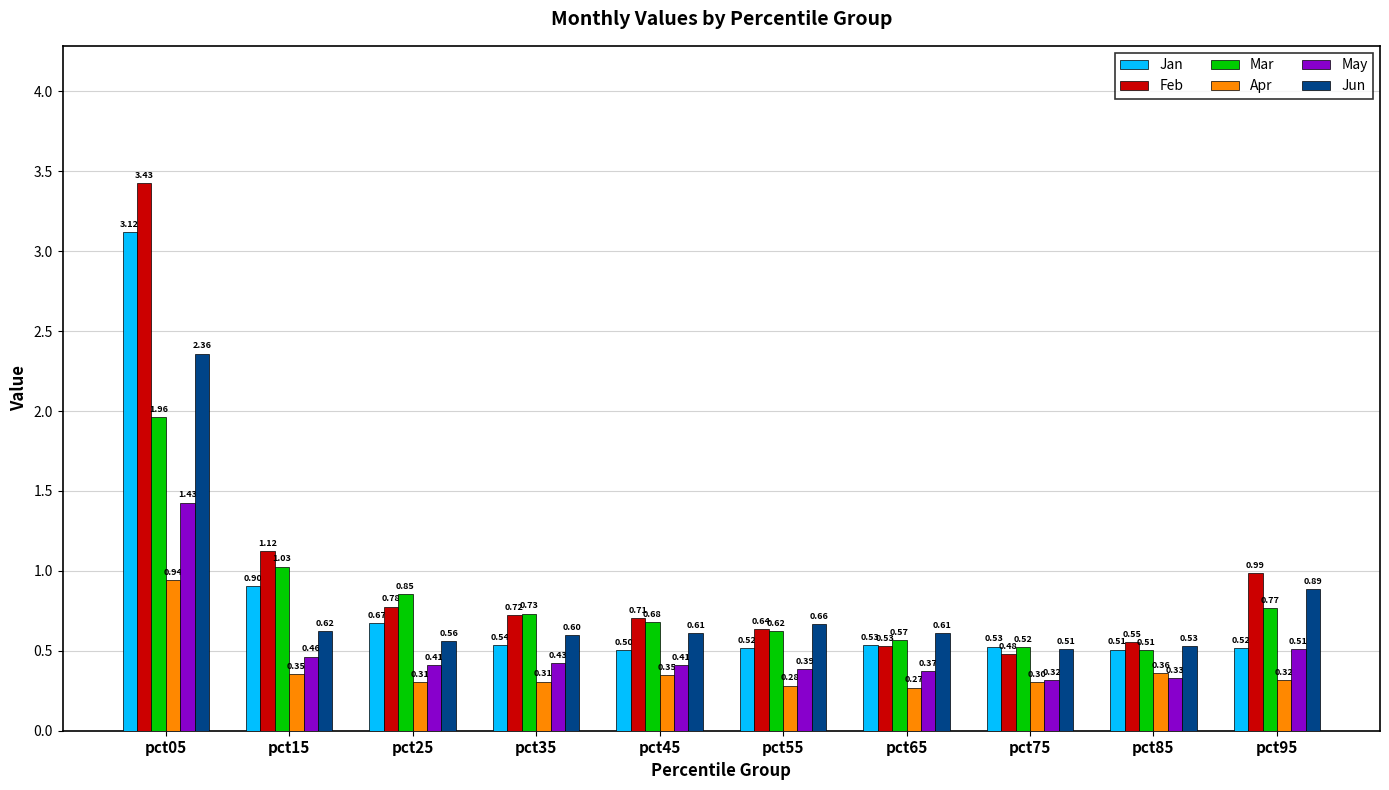

Does the chart contain any negative values?

No